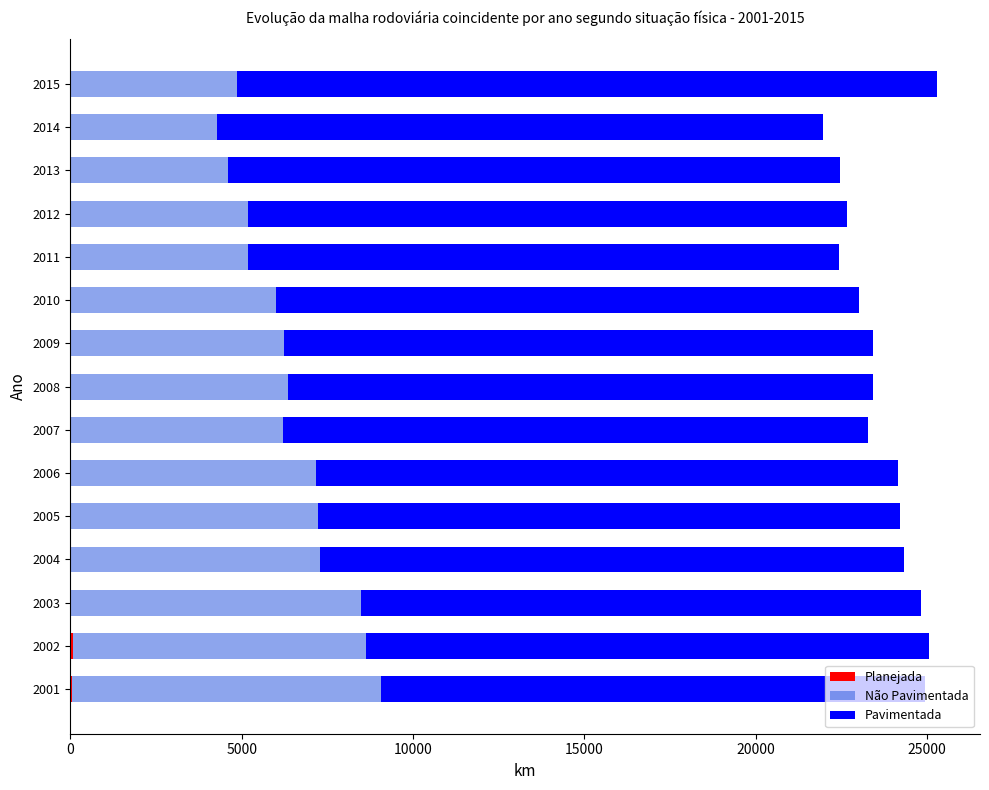

What is the total value across all series at 2013?

22454.1